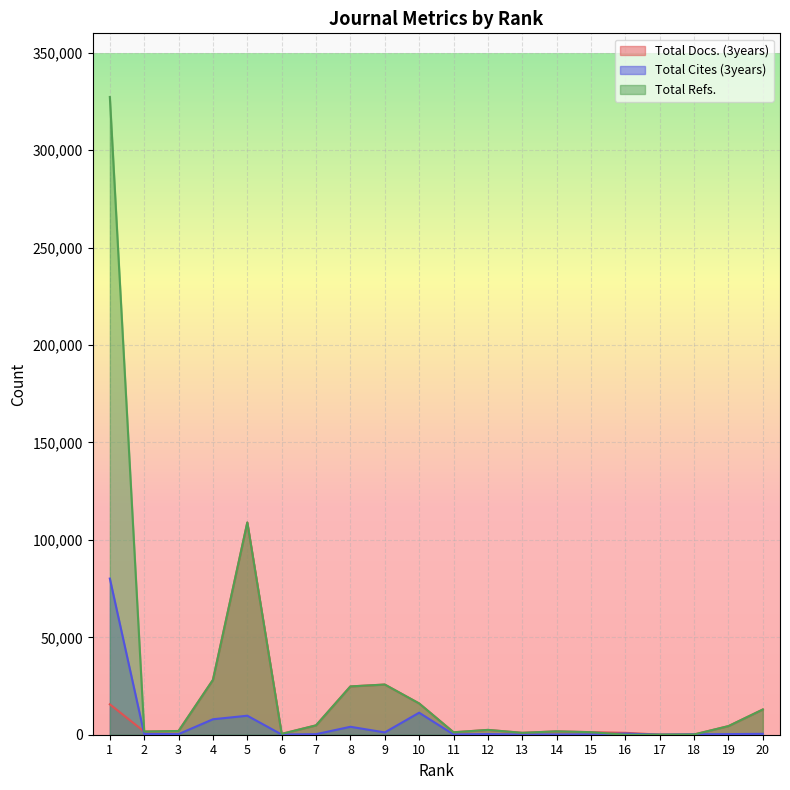

The value of Total Refs. at 15 is 1987. True or false?

False